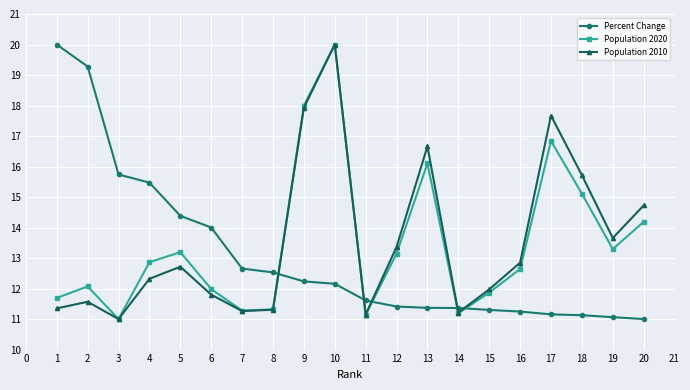

How many values in the Percent Change series are below 12?

10